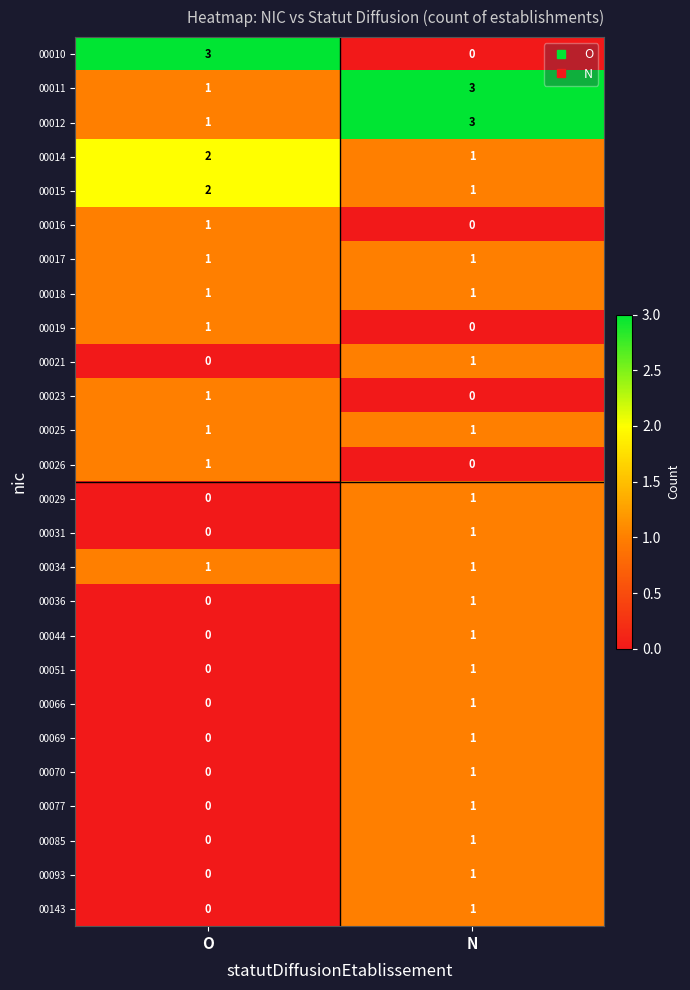

At which label does 00021 reach its minimum?

O